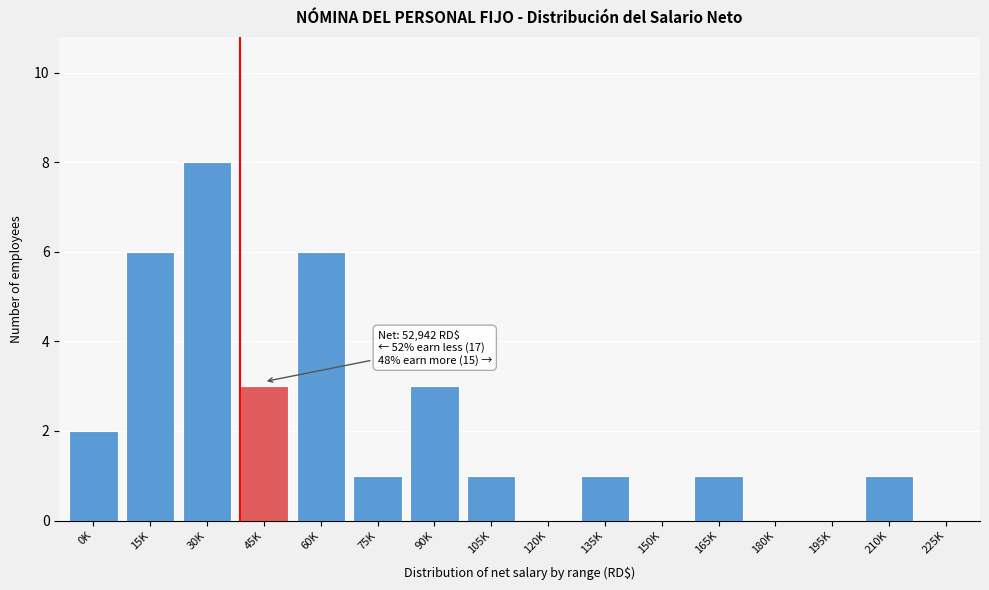

Reading left to right, what are all the values shown in this chart?

0K=2	15K=6	30K=8	45K=3	60K=6	75K=1	90K=3	105K=1	120K=0	135K=1	150K=0	165K=1	180K=0	195K=0	210K=1	225K=0